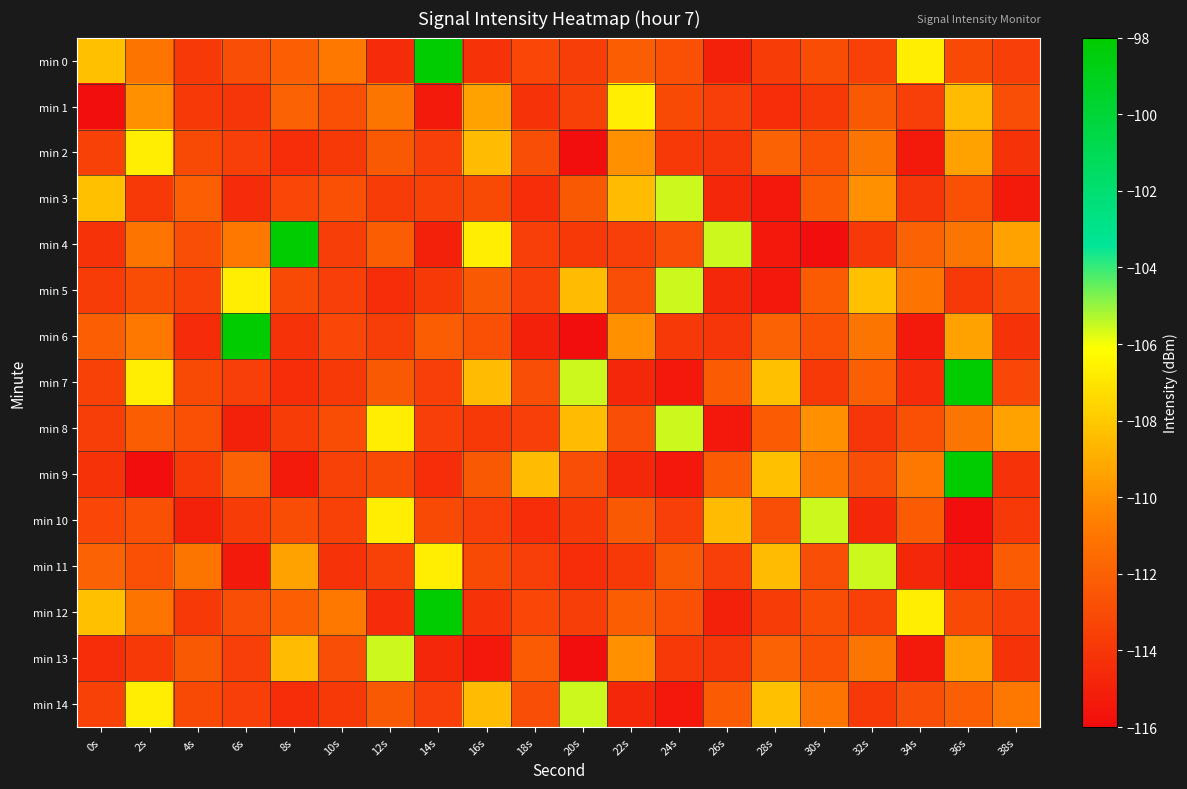

Reading left to right, list all the values displayed in this chart.

min 0: 0s=-108.3	2s=-111.1	4s=-113.9	6s=-112.9	8s=-112.1	10s=-110.9	12s=-114.5	14s=-98.0	16s=-114.2	18s=-113.2	20s=-113.7	22s=-112.2	24s=-112.8	26s=-115.0	28s=-113.7	30s=-112.9	32s=-113.5	34s=-106.7	36s=-113.1	38s=-113.6
min 1: 0s=-115.9	2s=-110.0	4s=-113.9	6s=-114.0	8s=-111.9	10s=-112.8	12s=-111.0	14s=-115.4	16s=-109.4	18s=-114.2	20s=-113.5	22s=-106.7	24s=-113.1	26s=-113.6	28s=-114.4	30s=-113.9	32s=-112.4	34s=-113.6	36s=-108.4	38s=-112.9
min 2: 0s=-113.5	2s=-106.7	4s=-113.1	6s=-113.6	8s=-114.4	10s=-113.9	12s=-112.4	14s=-113.6	16s=-108.4	18s=-112.9	20s=-115.9	22s=-110.0	24s=-113.9	26s=-114.0	28s=-111.9	30s=-112.8	32s=-111.0	34s=-115.4	36s=-109.4	38s=-114.2
min 3: 0s=-108.3	2s=-113.9	4s=-112.1	6s=-114.5	8s=-113.2	10s=-112.8	12s=-113.7	14s=-113.5	16s=-113.1	18s=-114.4	20s=-112.4	22s=-108.4	24s=-105.5	26s=-114.7	28s=-115.4	30s=-112.2	32s=-110.0	34s=-114.0	36s=-112.8	38s=-115.4
min 4: 0s=-114.2	2s=-111.1	4s=-112.9	6s=-110.9	8s=-98.0	10s=-113.7	12s=-112.2	14s=-115.0	16s=-106.7	18s=-113.6	20s=-113.9	22s=-113.6	24s=-112.9	26s=-105.5	28s=-115.4	30s=-115.9	32s=-113.9	34s=-111.9	36s=-111.0	38s=-109.4
min 5: 0s=-113.7	2s=-112.9	4s=-113.5	6s=-106.7	8s=-113.1	10s=-113.6	12s=-114.4	14s=-113.9	16s=-112.4	18s=-113.6	20s=-108.4	22s=-112.9	24s=-105.5	26s=-114.7	28s=-115.4	30s=-112.2	32s=-108.3	34s=-111.1	36s=-113.9	38s=-112.9
min 6: 0s=-112.1	2s=-110.9	4s=-114.5	6s=-98.0	8s=-114.2	10s=-113.2	12s=-113.7	14s=-112.2	16s=-112.8	18s=-115.0	20s=-115.9	22s=-110.0	24s=-113.9	26s=-114.0	28s=-111.9	30s=-112.8	32s=-111.0	34s=-115.4	36s=-109.4	38s=-114.2
min 7: 0s=-113.5	2s=-106.7	4s=-113.1	6s=-113.6	8s=-114.4	10s=-113.9	12s=-112.4	14s=-113.6	16s=-108.4	18s=-112.9	20s=-105.5	22s=-114.7	24s=-115.4	26s=-112.2	28s=-108.3	30s=-113.9	32s=-112.1	34s=-114.5	36s=-98.0	38s=-113.2
min 8: 0s=-113.7	2s=-112.2	4s=-112.8	6s=-115.0	8s=-113.7	10s=-112.9	12s=-106.7	14s=-113.6	16s=-113.9	18s=-113.6	20s=-108.4	22s=-112.9	24s=-105.5	26s=-115.4	28s=-112.2	30s=-110.0	32s=-114.0	34s=-112.8	36s=-111.0	38s=-109.4
min 9: 0s=-114.2	2s=-115.9	4s=-113.9	6s=-111.9	8s=-115.4	10s=-113.5	12s=-113.1	14s=-114.4	16s=-112.4	18s=-108.4	20s=-112.9	22s=-114.7	24s=-115.4	26s=-112.2	28s=-108.3	30s=-111.1	32s=-112.9	34s=-110.9	36s=-98.0	38s=-114.2
min 10: 0s=-113.2	2s=-112.8	4s=-115.0	6s=-113.7	8s=-112.9	10s=-113.5	12s=-106.7	14s=-113.1	16s=-113.6	18s=-114.4	20s=-113.9	22s=-112.4	24s=-113.6	26s=-108.4	28s=-112.9	30s=-105.5	32s=-114.7	34s=-112.2	36s=-115.9	38s=-113.9
min 11: 0s=-111.9	2s=-112.8	4s=-111.0	6s=-115.4	8s=-109.4	10s=-114.2	12s=-113.5	14s=-106.7	16s=-113.1	18s=-113.6	20s=-114.4	22s=-113.9	24s=-112.4	26s=-113.6	28s=-108.4	30s=-112.9	32s=-105.5	34s=-114.7	36s=-115.4	38s=-112.2
min 12: 0s=-108.3	2s=-111.1	4s=-113.9	6s=-112.9	8s=-112.1	10s=-110.9	12s=-114.5	14s=-98.0	16s=-114.2	18s=-113.2	20s=-113.7	22s=-112.2	24s=-112.8	26s=-115.0	28s=-113.7	30s=-112.9	32s=-113.5	34s=-106.7	36s=-113.1	38s=-113.6
min 13: 0s=-114.4	2s=-113.9	4s=-112.4	6s=-113.6	8s=-108.4	10s=-112.9	12s=-105.5	14s=-114.7	16s=-115.4	18s=-112.2	20s=-115.9	22s=-110.0	24s=-113.9	26s=-114.0	28s=-111.9	30s=-112.8	32s=-111.0	34s=-115.4	36s=-109.4	38s=-114.2
min 14: 0s=-113.5	2s=-106.7	4s=-113.1	6s=-113.6	8s=-114.4	10s=-113.9	12s=-112.4	14s=-113.6	16s=-108.4	18s=-112.9	20s=-105.5	22s=-114.7	24s=-115.4	26s=-112.2	28s=-108.3	30s=-111.1	32s=-113.9	34s=-112.9	36s=-112.1	38s=-110.9